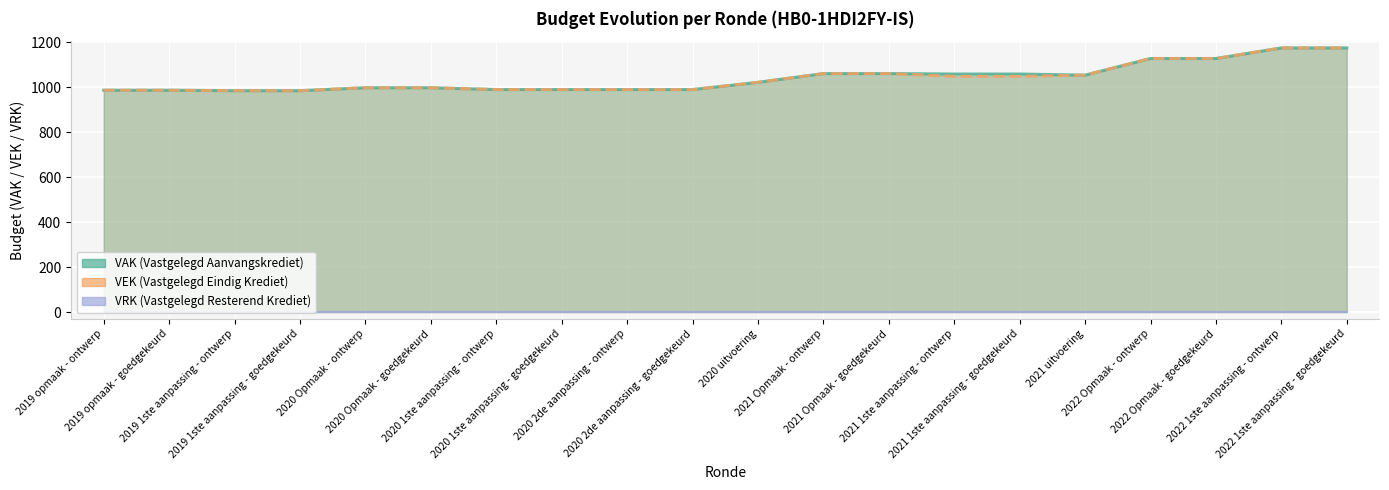

How many values in the VEK line series are below 1021?

10